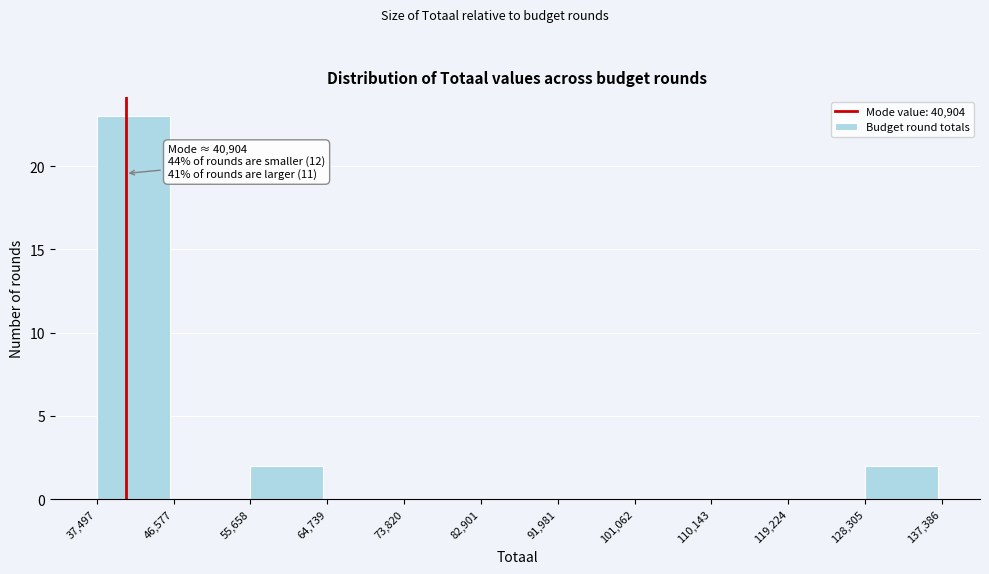

Which range on the x-axis has the tallest bar?

37,497 to 46,577